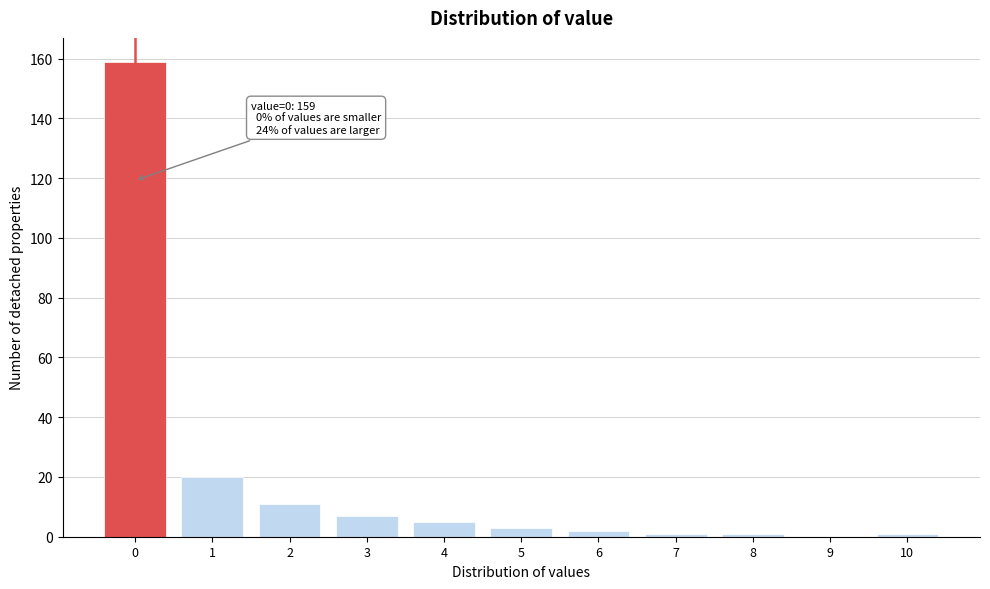

Reading left to right, extract all data points from this chart.

0=159	1=20	2=11	3=7	4=5	5=3	6=2	7=1	8=1	9=0	10=1